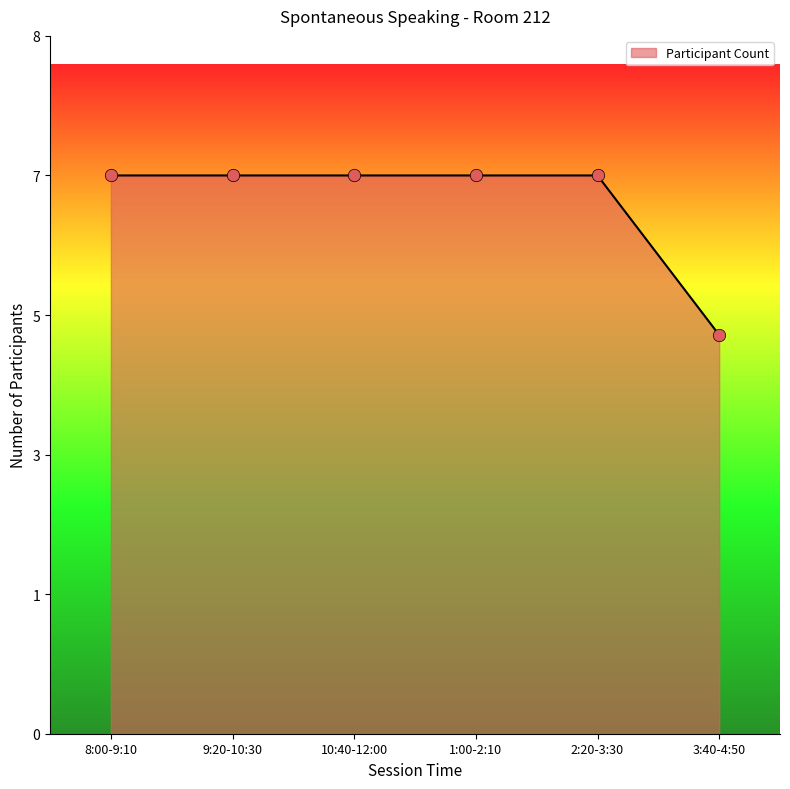

Approximately how many times larger is the value at 10:40-12:00 compared to 1:00-2:10?

1.0